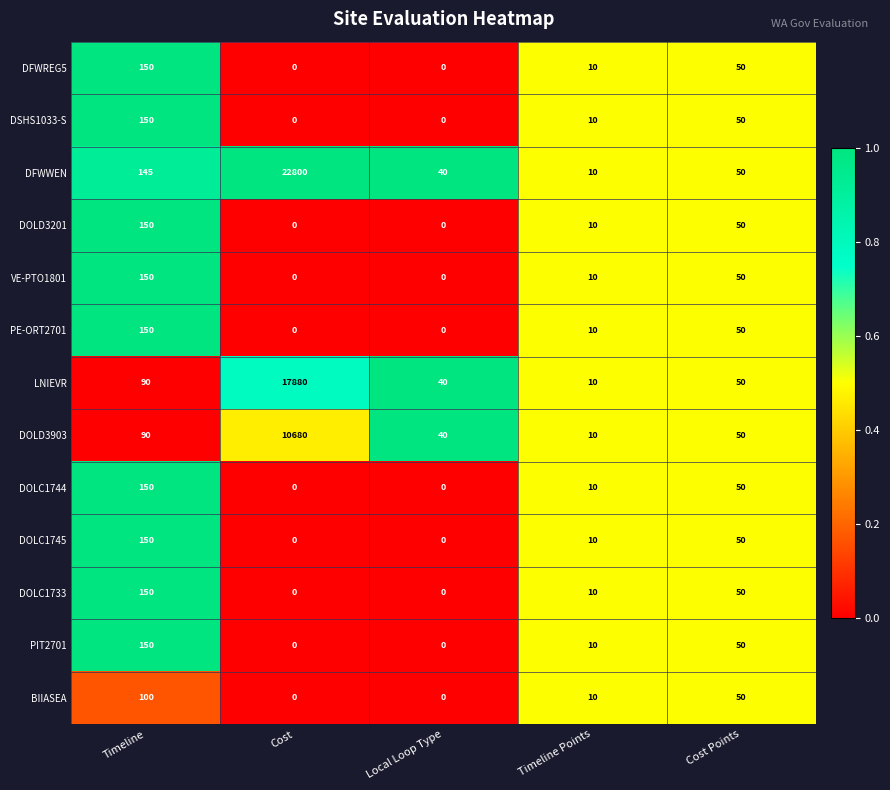

Which series has the widest spread of values?

DFWWEN